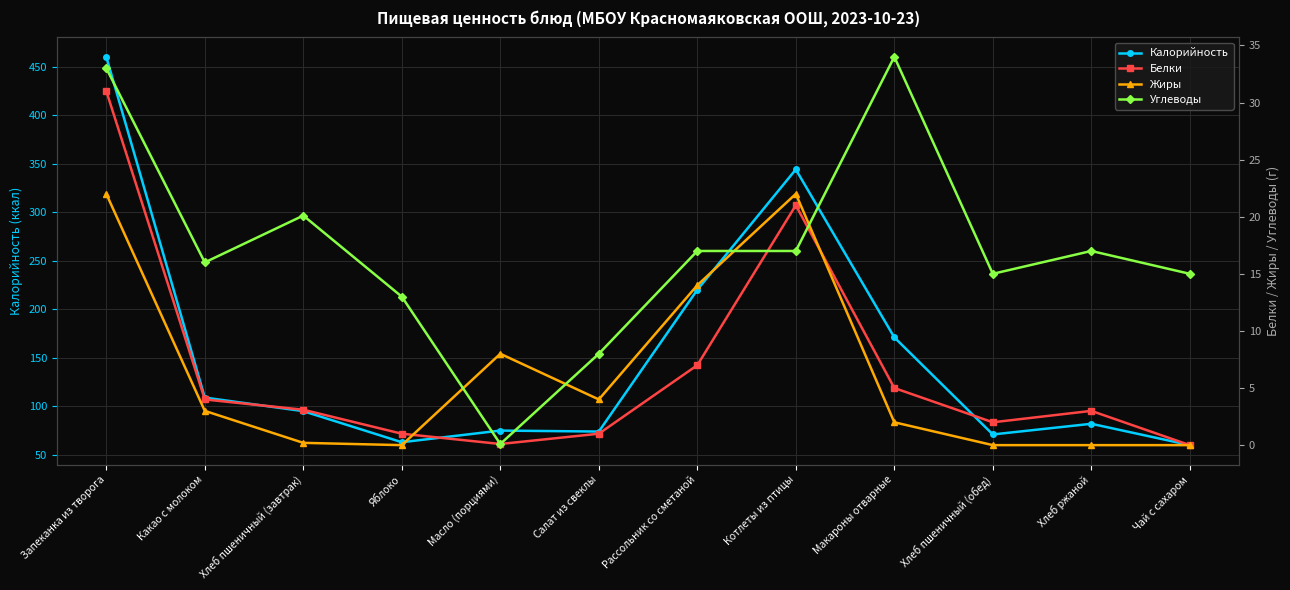

True or false: Белки has a value of 2.0 at Хлеб пшеничный (обед).

True